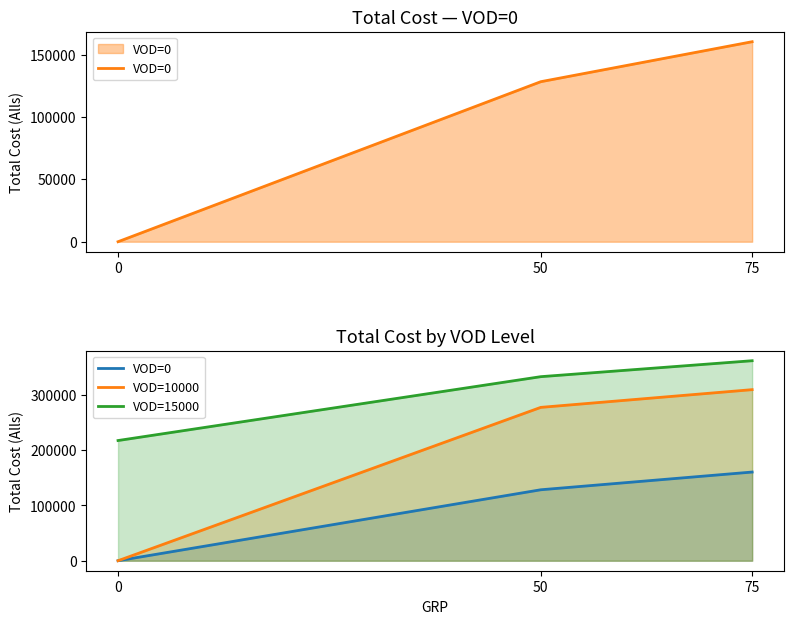

The VOD=15000 series shows 635136.9 at 75. True or false?

False